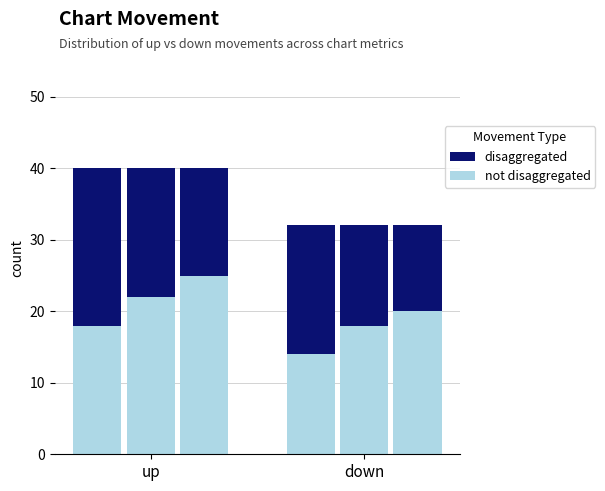

What is the maximum value for disaggregated?

40